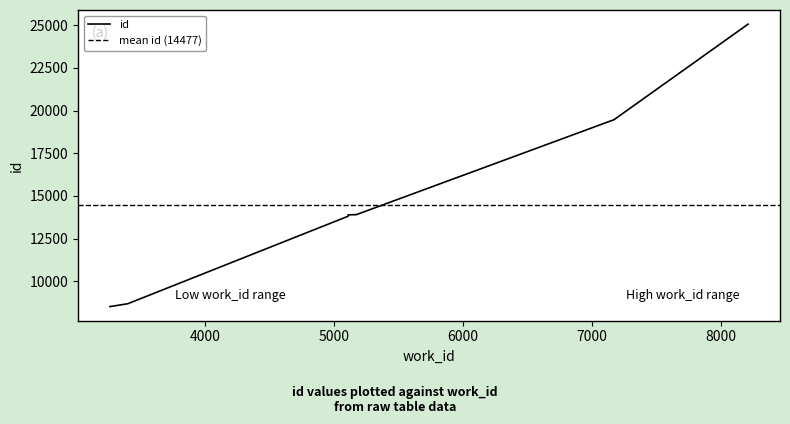

The chart shows a value of 23548 at 5110. True or false?

False